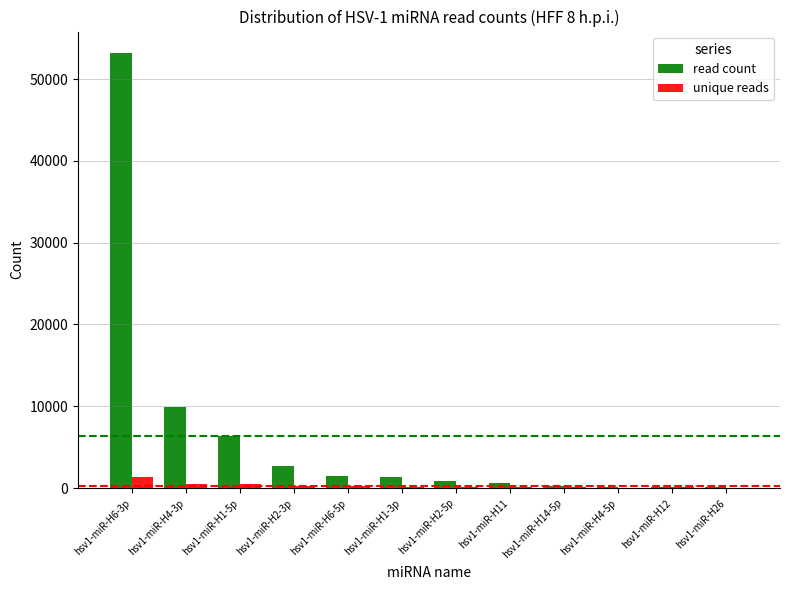

What are all the series names shown in the legend?

read count, unique reads